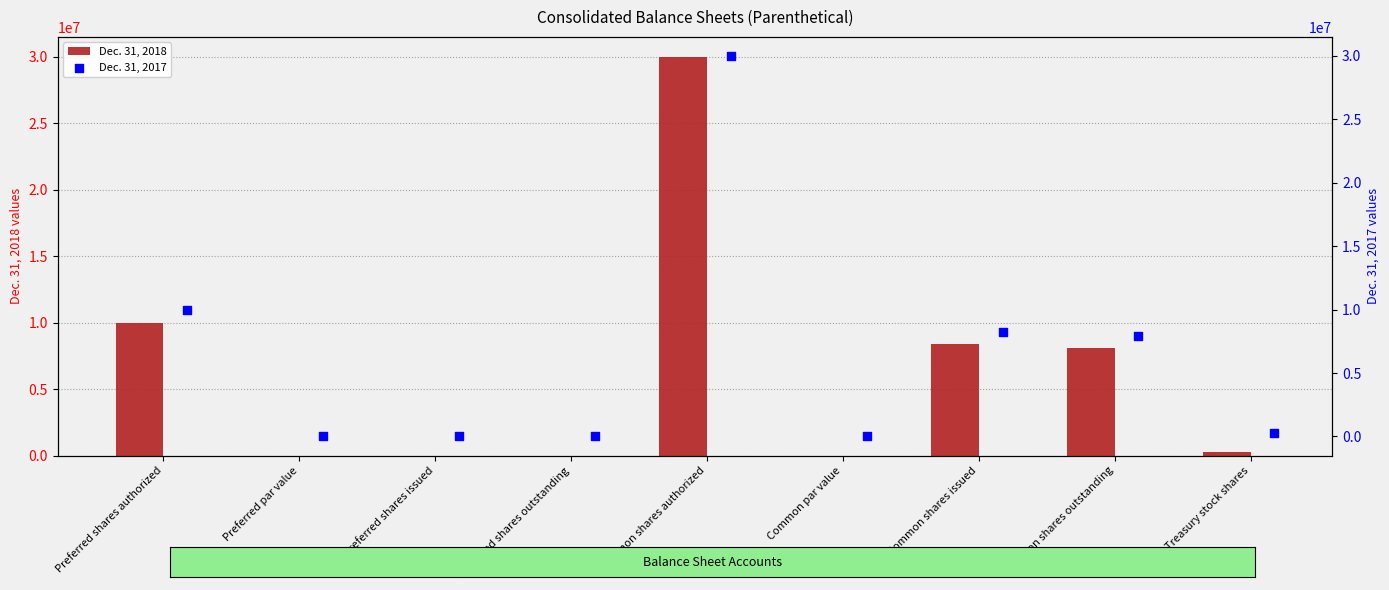

Which series has the widest spread of Y values?

Dec. 31, 2018